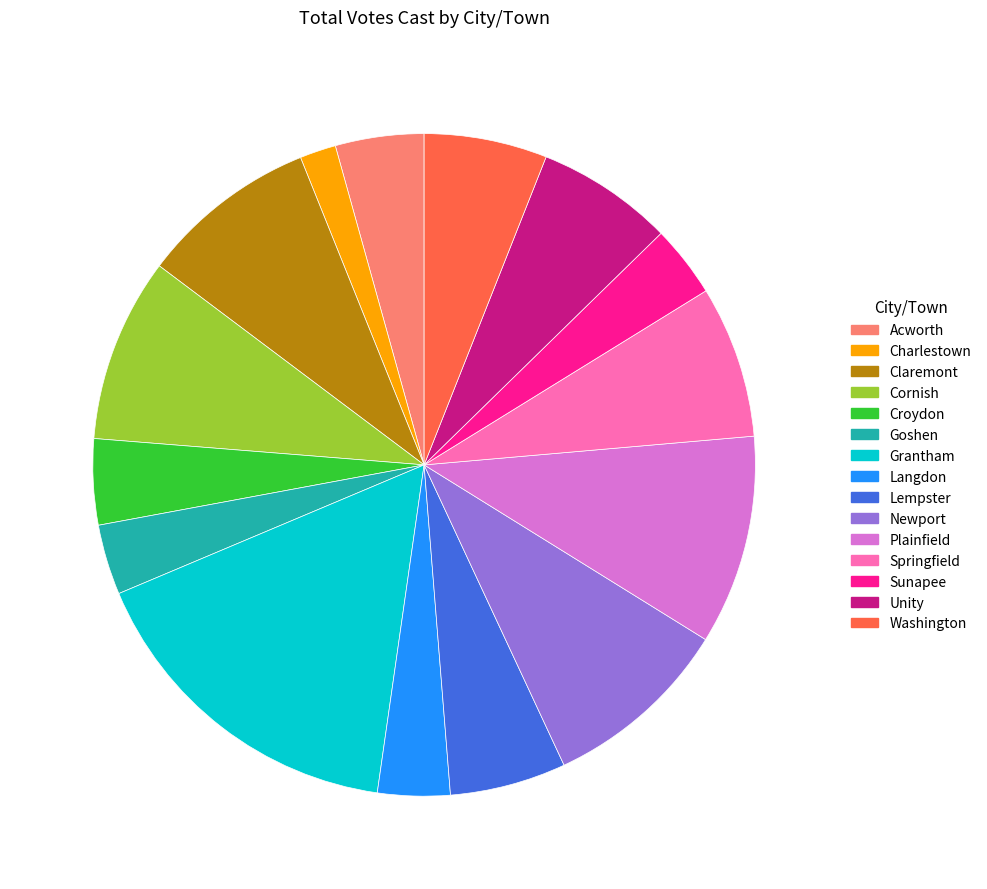

Which slice is the largest?

Grantham